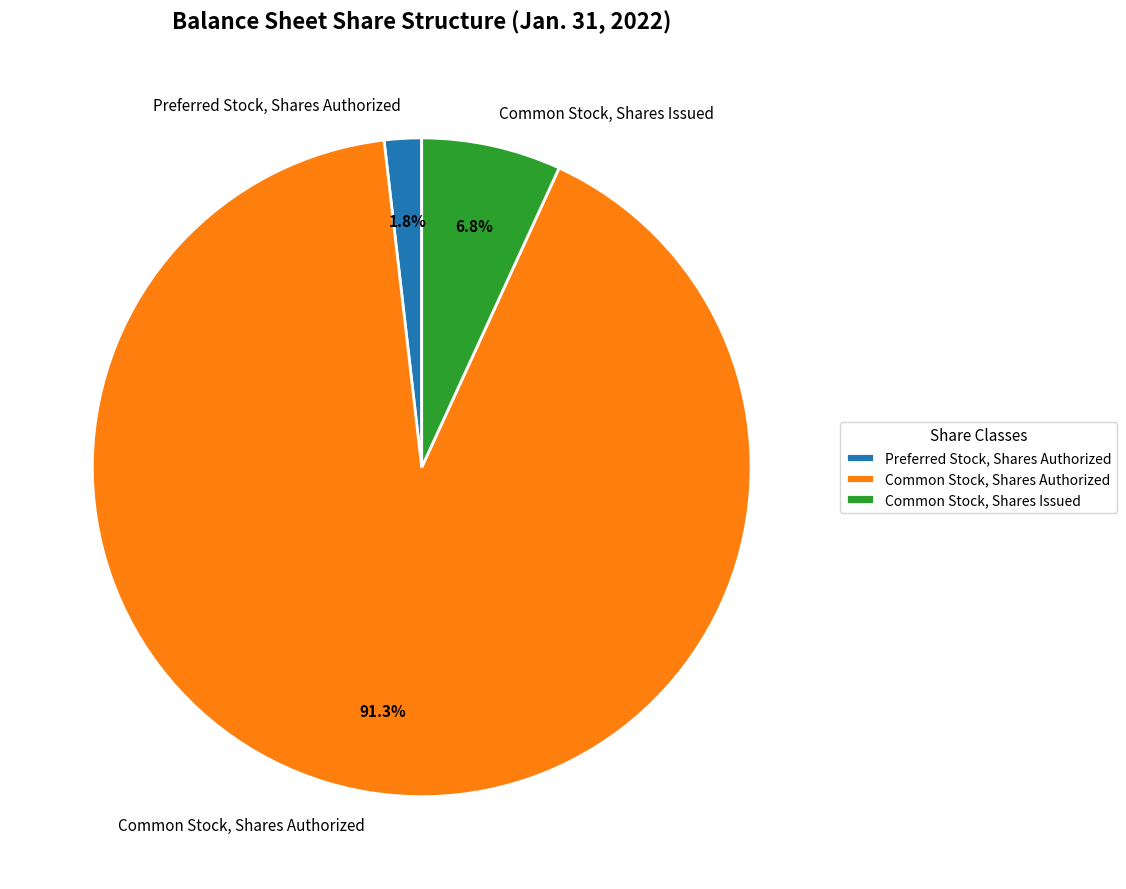

The Preferred Stock, Shares Authorized slice represents 8% of the pie. True or false?

False